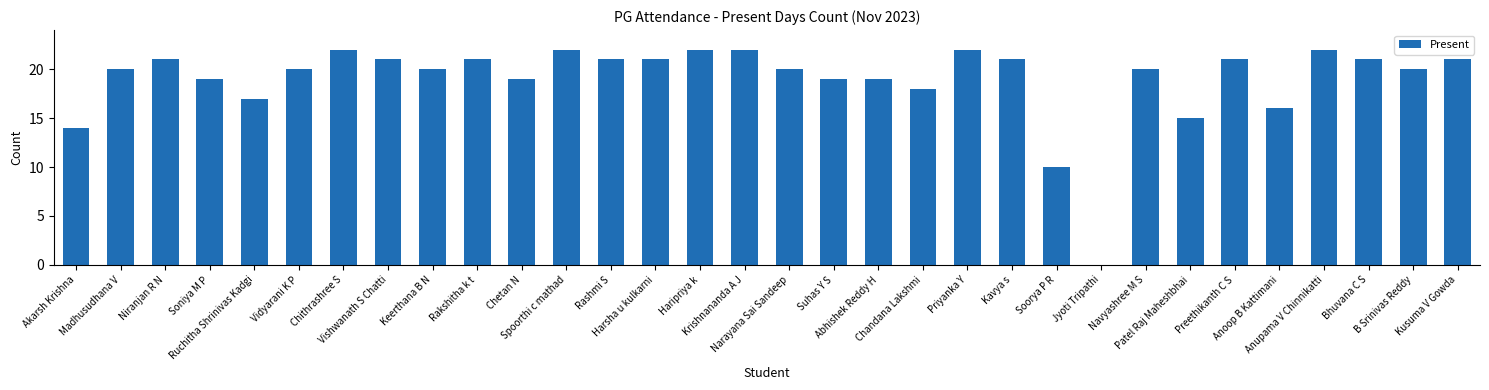

What is the sum of the values at Navyashree M S and Narayana Sai Sandeep?

40